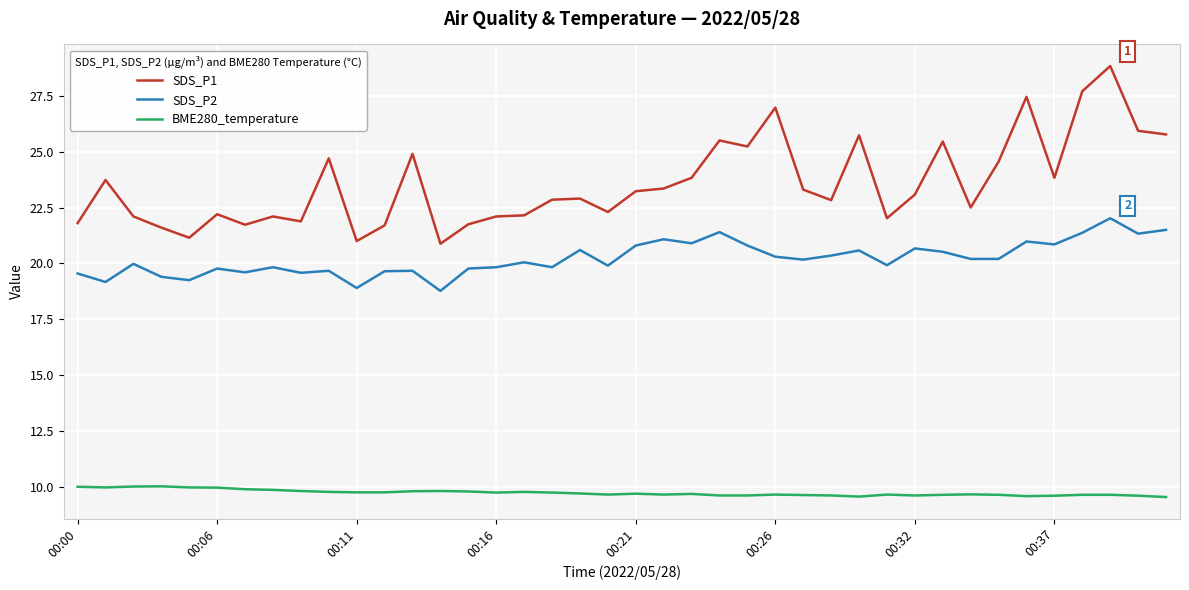

Which series has the largest total across all categories?

SDS_P1